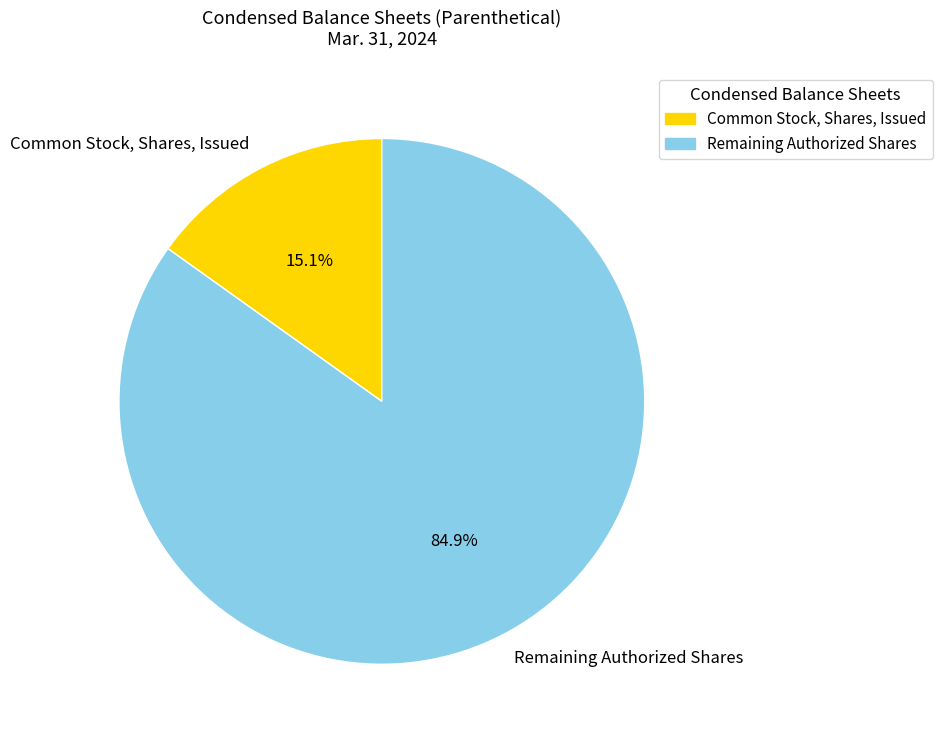

Which category has the smallest portion of the pie?

Common Stock, Shares, Issued